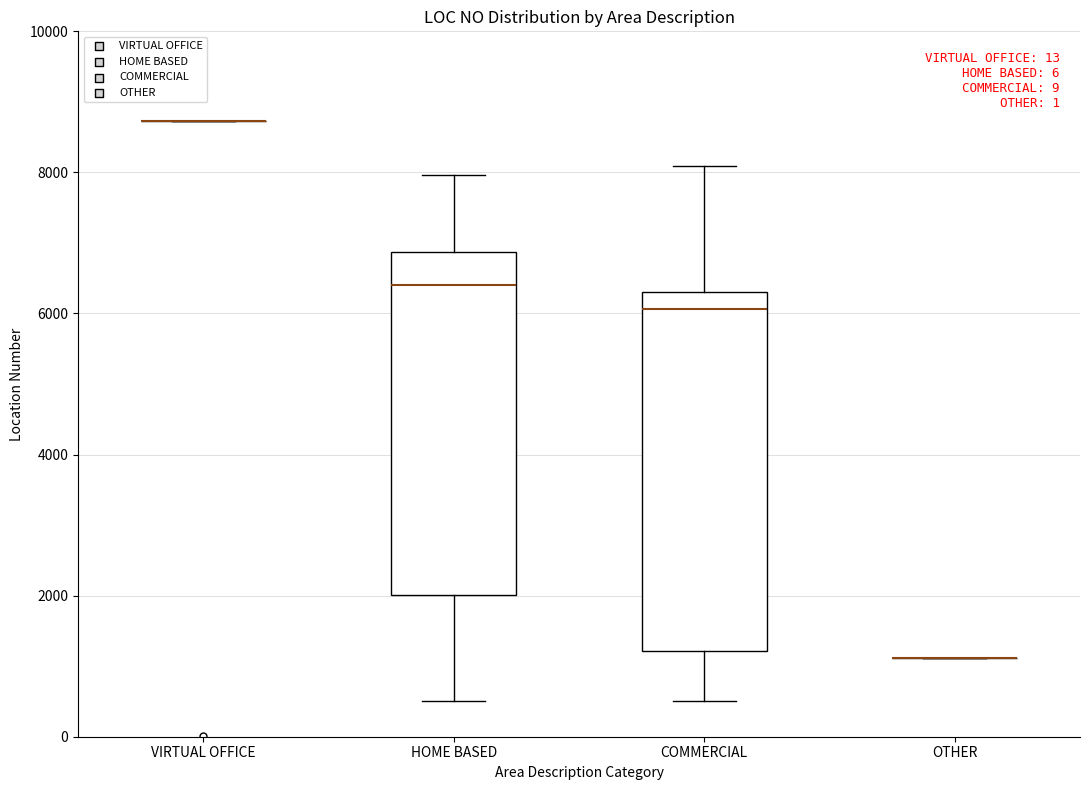

Reading left to right, transcribe this box plot: for each box, give where its median line is, the range the box spans, and where its two whiskers end, as read against the y-axis. The values are not printed on the chart, so give them approximately, as read against the axis.

VIRTUAL OFFICE: box collapsed to a line at 8800, whiskers 8800 to 8800
HOME BASED: median 6400, box 2000 to 6800, whiskers 600 to 8000
COMMERCIAL: median 6000, box 1200 to 6400, whiskers 600 to 8000
OTHER: box collapsed to a line at 1200, whiskers 1200 to 1200